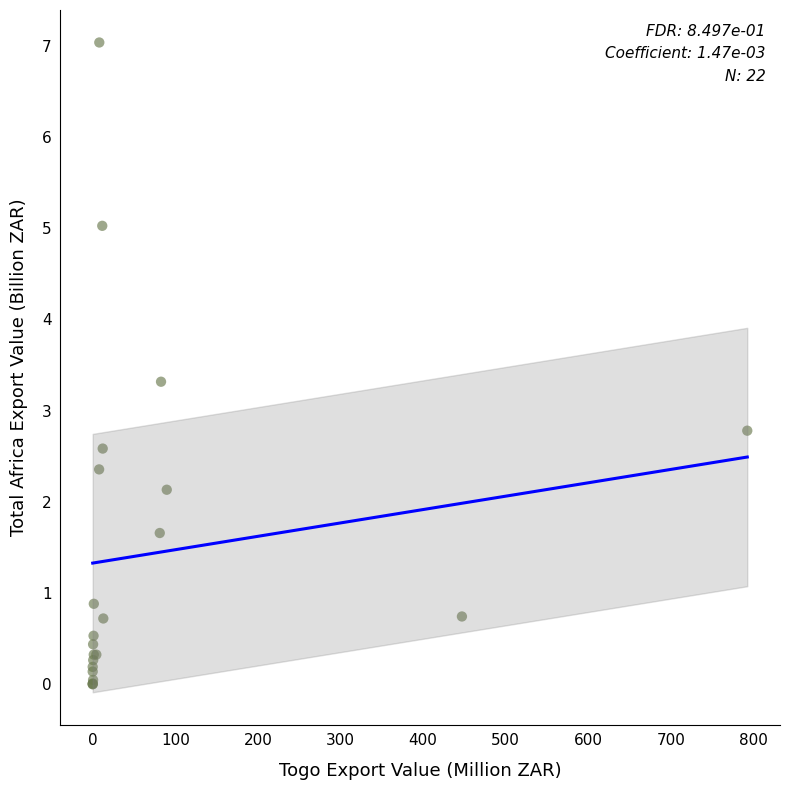

What Y value in the scatter plot is closest to 3?

2.8